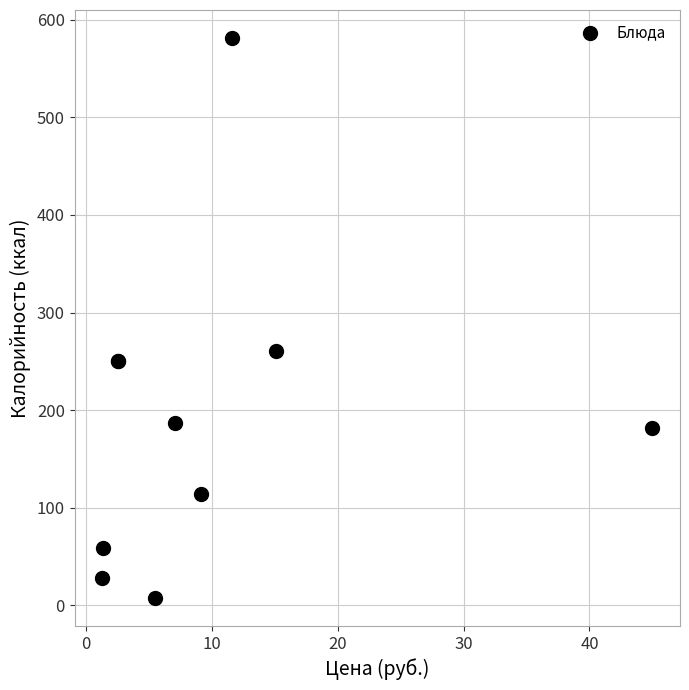

What Y value in the scatter plot is closest to 294?

261.0